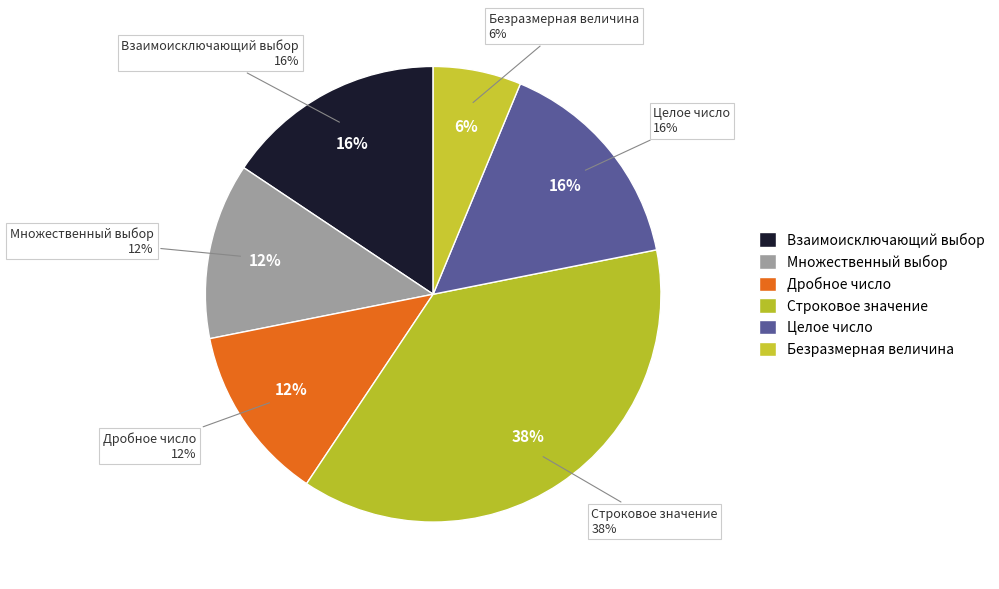

Count the number of slices in the pie.

6